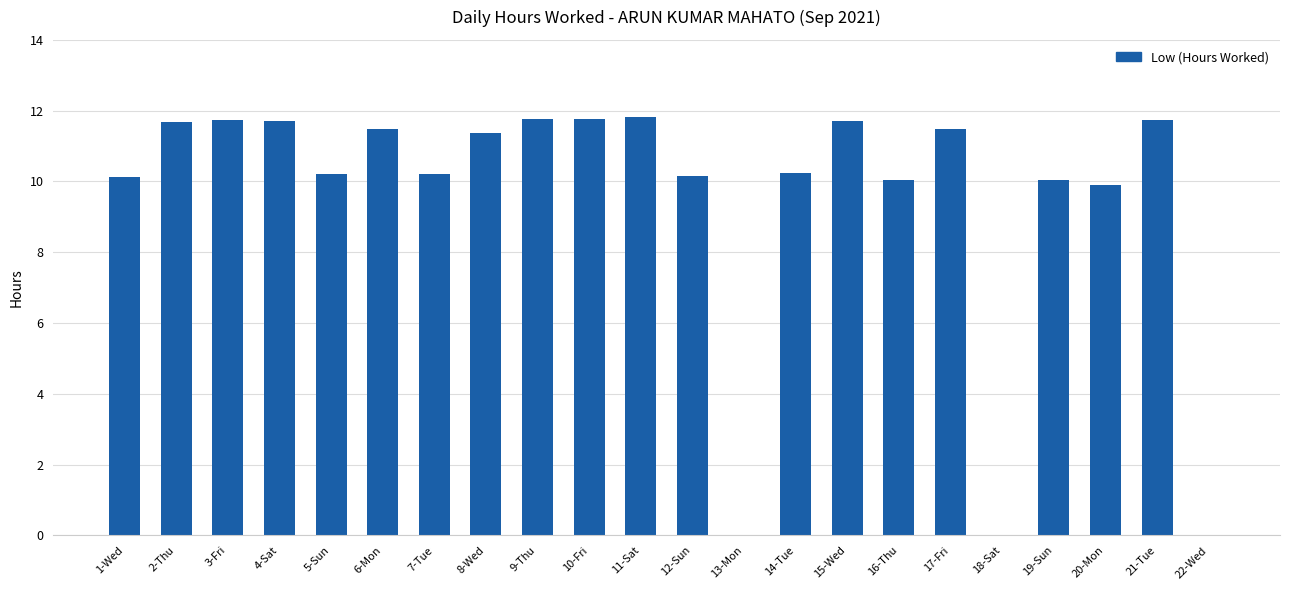

How many values exceed 11?

11